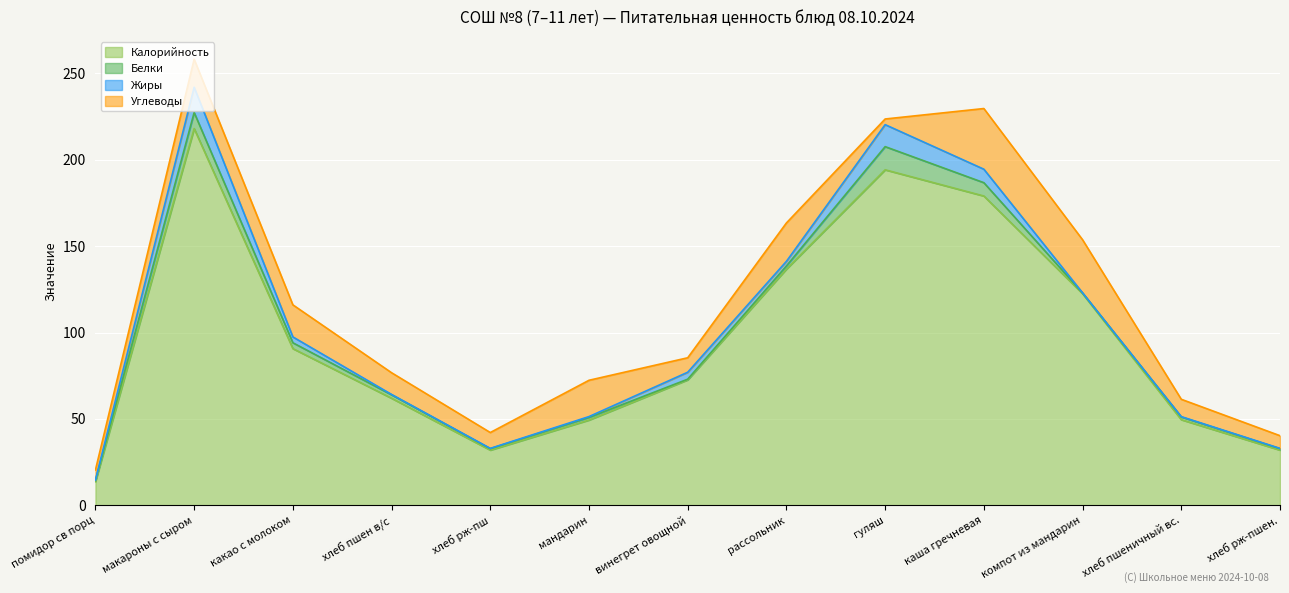

After their last crossing, which series has the higher values: Жиры or Белки?

Белки